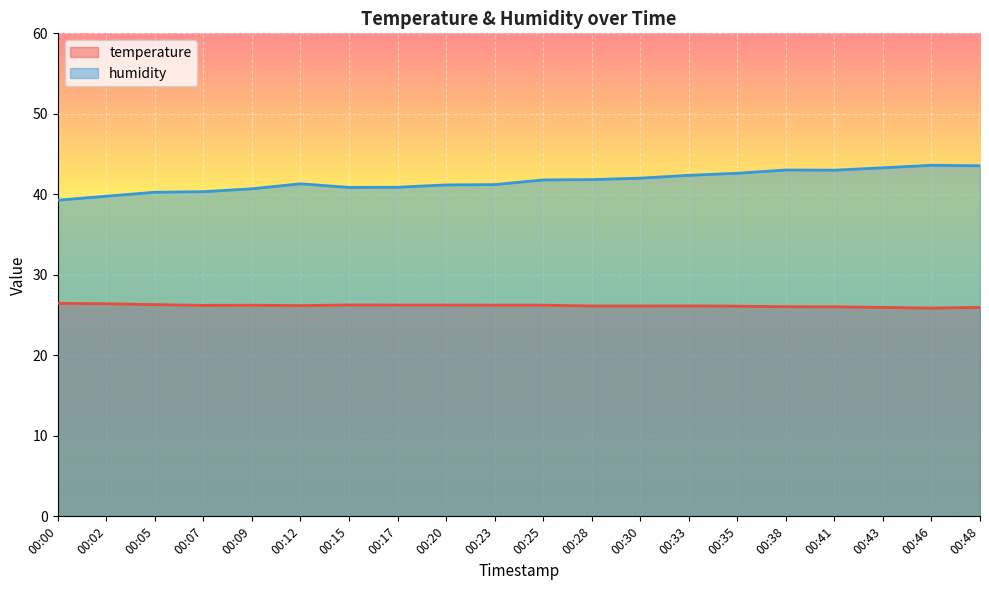

How many interior local valleys does the humidity series have?

2